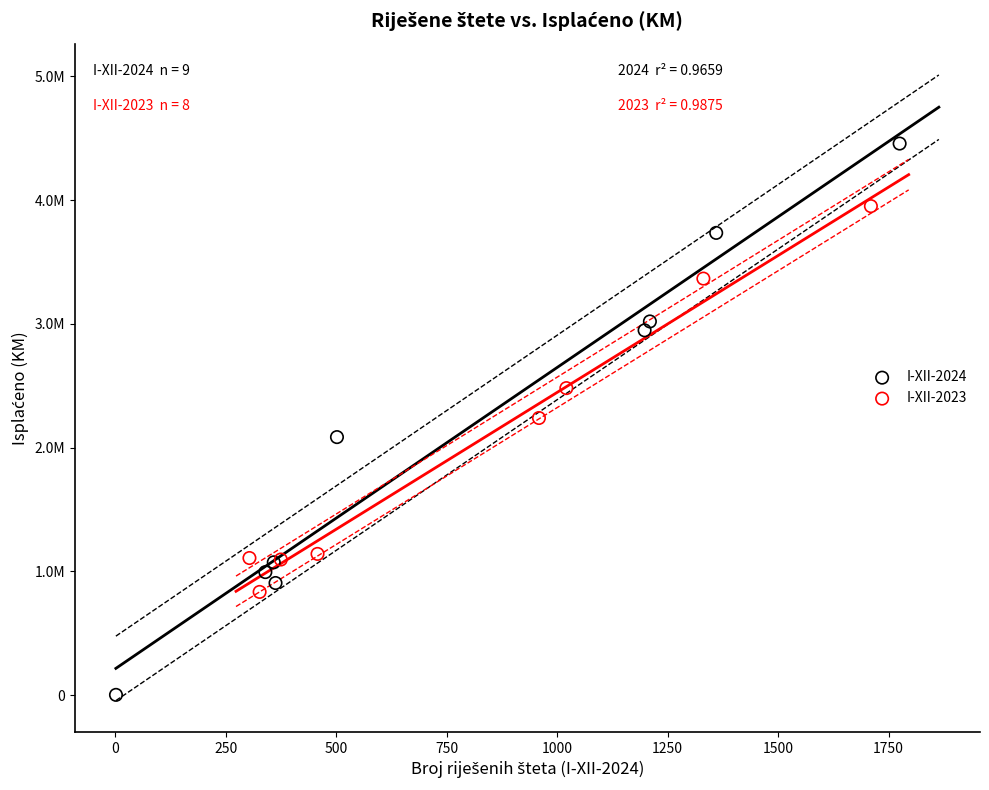

What are all the series names shown in the legend?

I-XII-2024, I-XII-2023